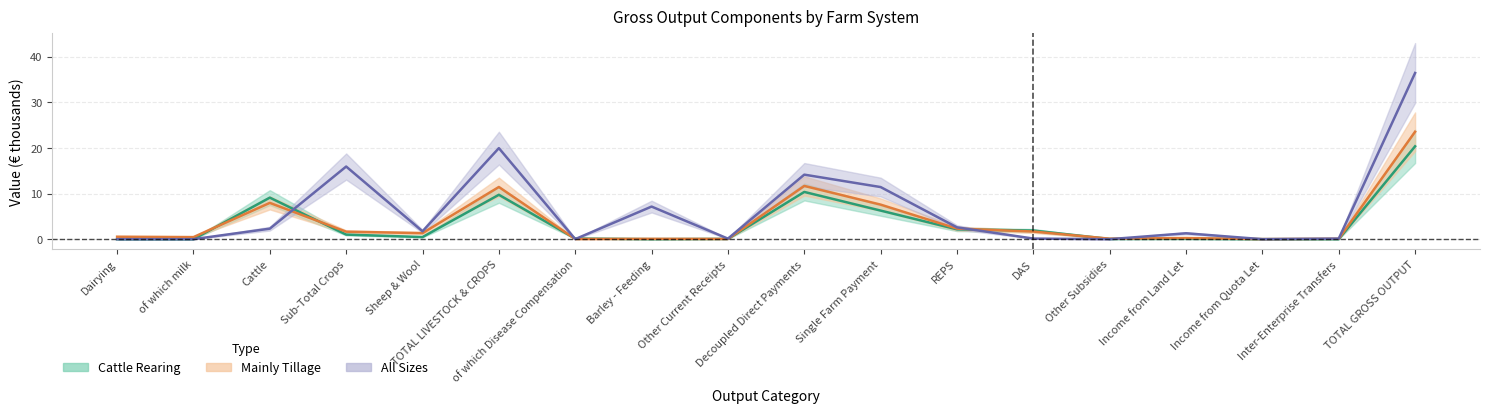

What is the total value across all series at Inter-Enterprise Transfers?

0.2